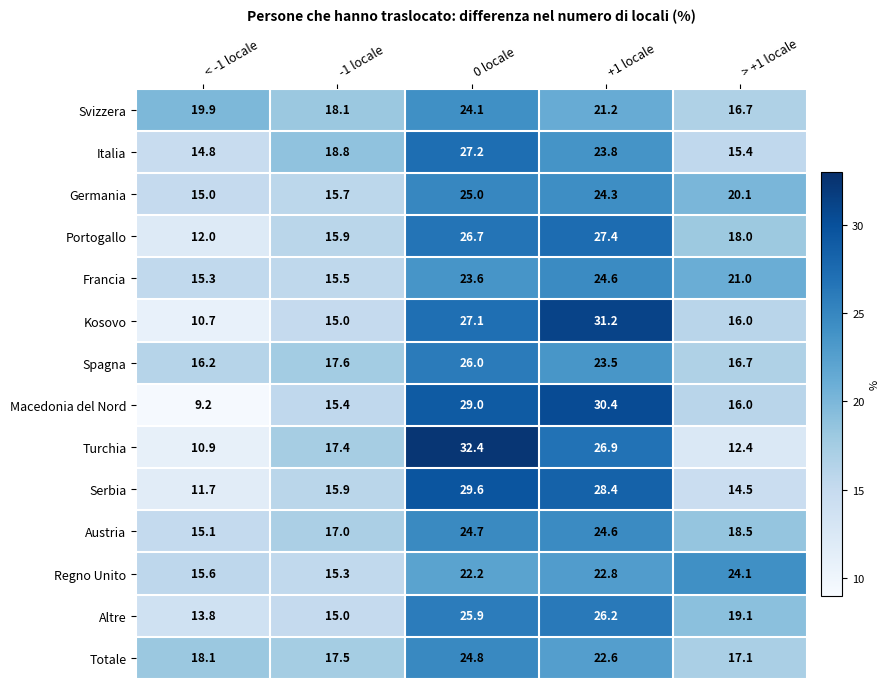

What is the minimum value shown in the chart?

9.2